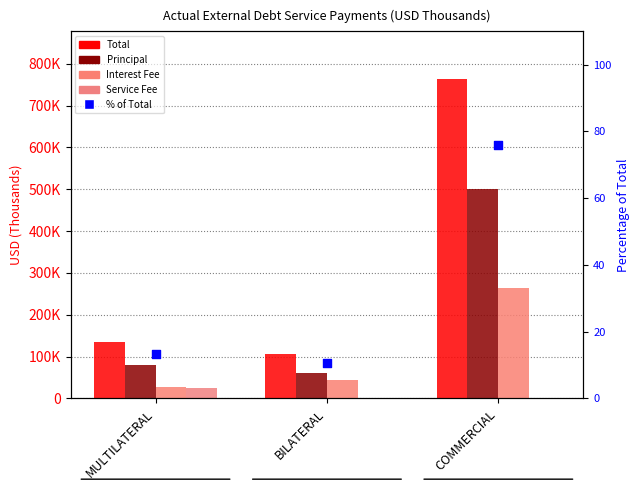

What is the total value across all series at BILATERAL?

210640.3